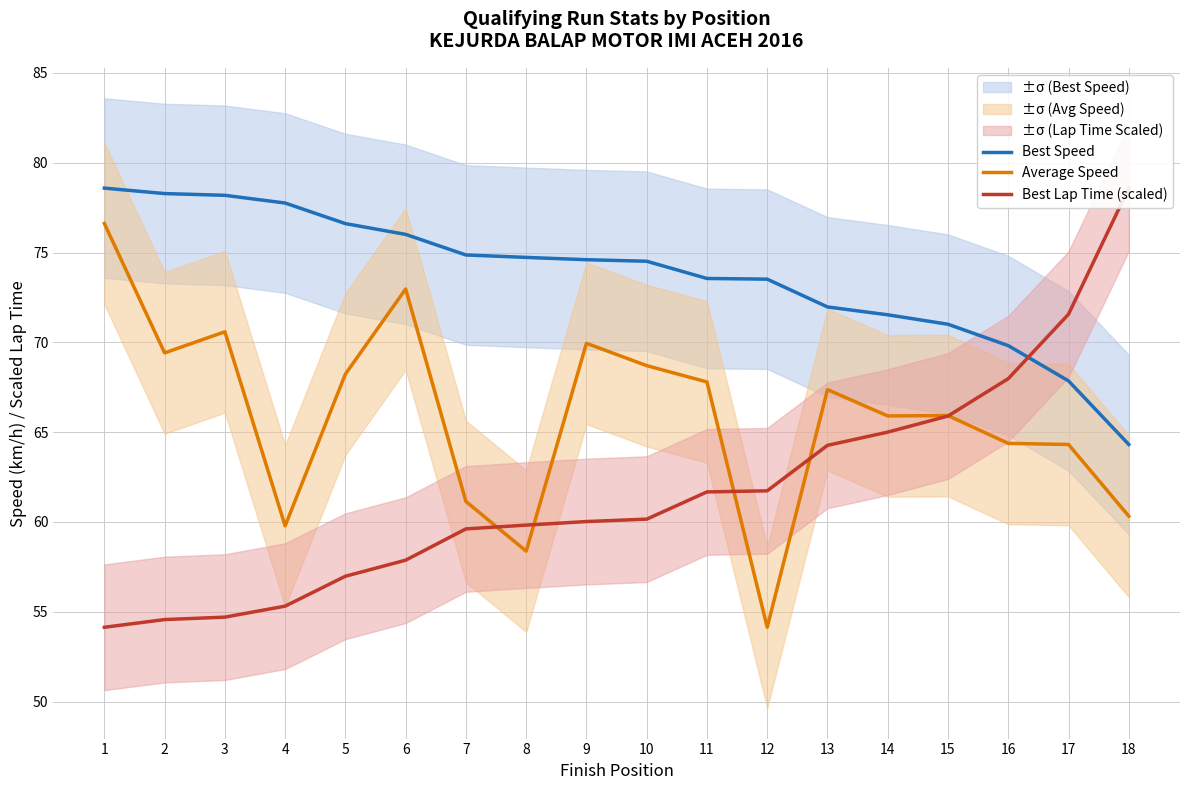

Which series has the largest range (max minus min)?

Best Lap Time (scaled)